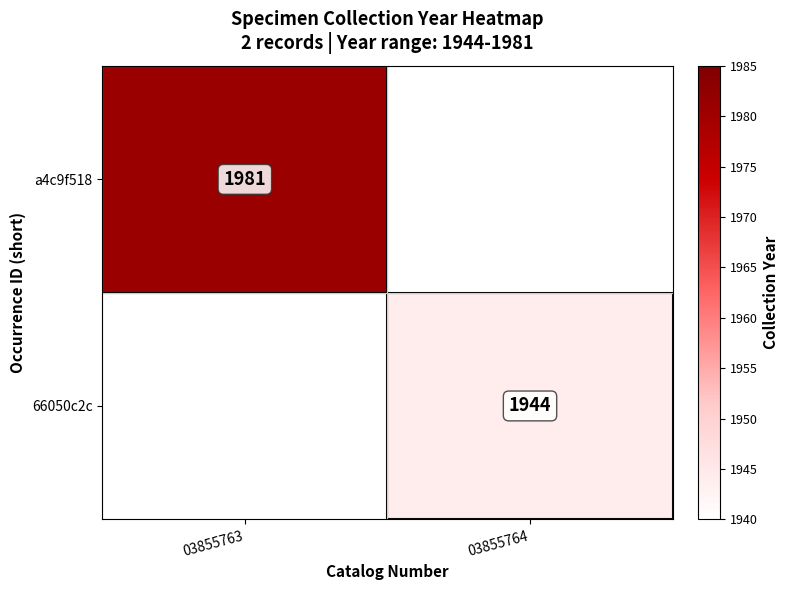

The value of a4c9f518 at 03855763 is 2866. True or false?

False